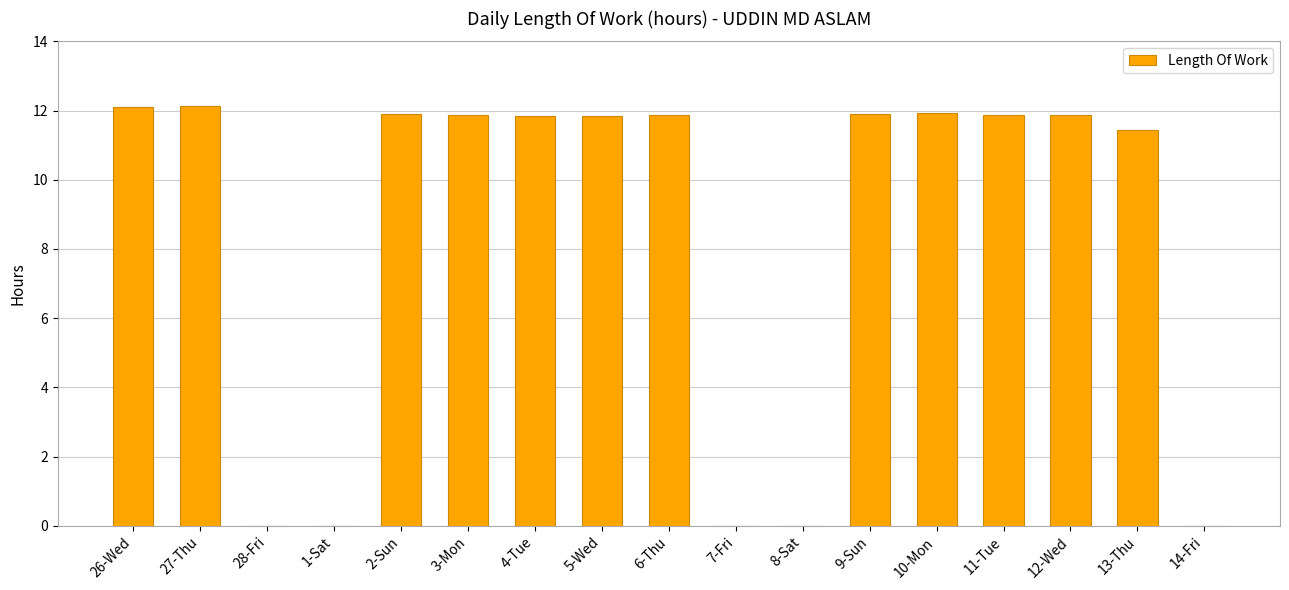

The chart shows a value of 6.2 at 14-Fri. True or false?

False